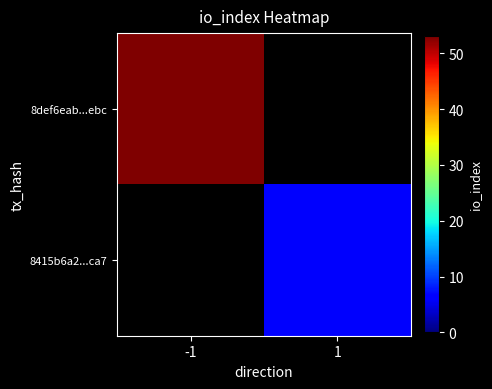

Which series has the largest total across all categories?

8def6eab...ebc